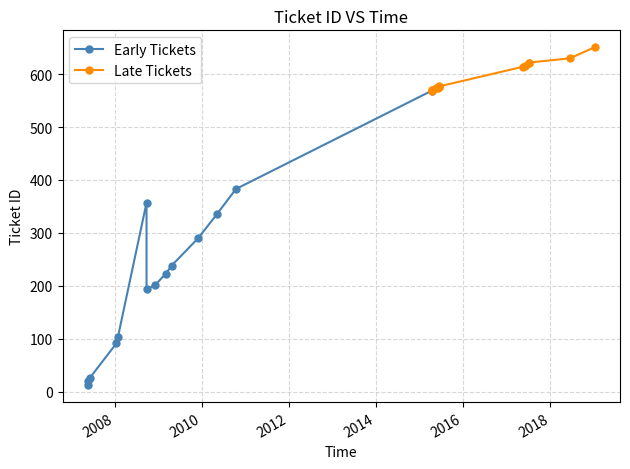

What is the difference between the maximum and minimum values in the Early Tickets series?

557